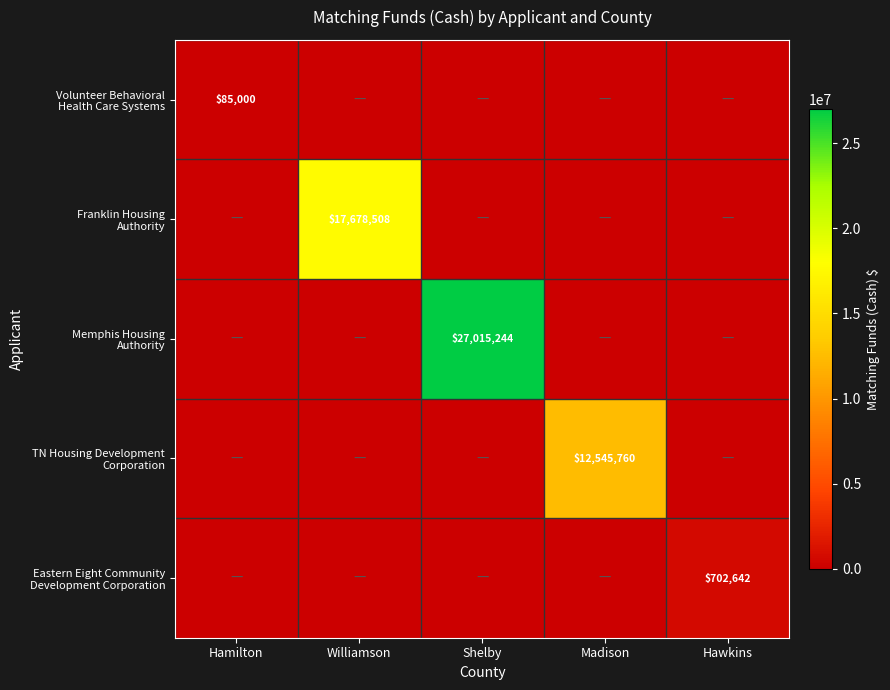

What is the difference between the highest and lowest values at Williamson?

17678508